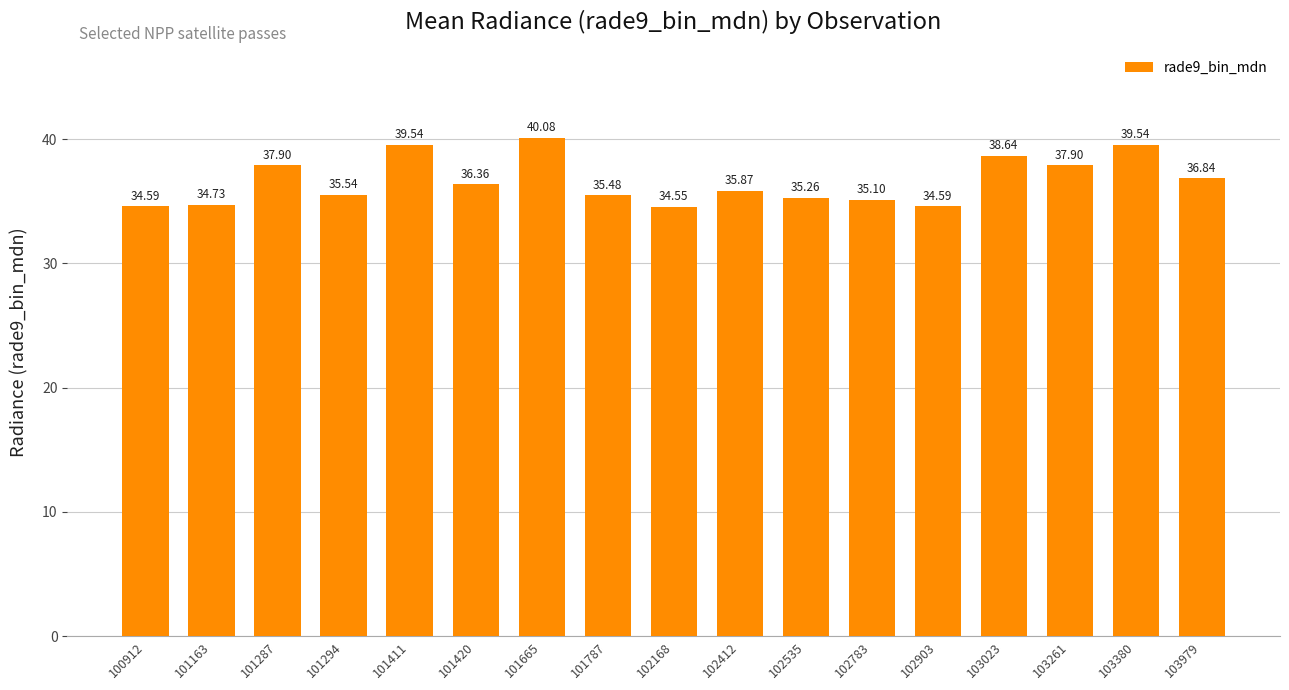

Which label corresponds to the smallest value in the chart?

102168